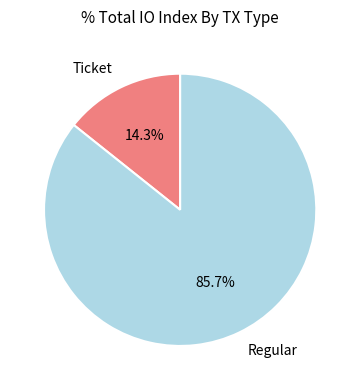

How many slices are in this pie chart?

2